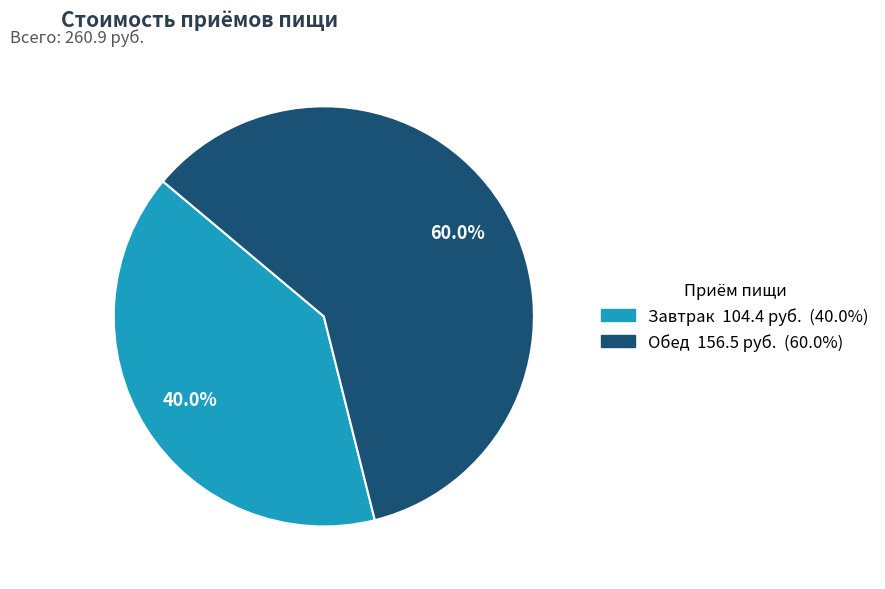

How many slices are in this pie chart?

2